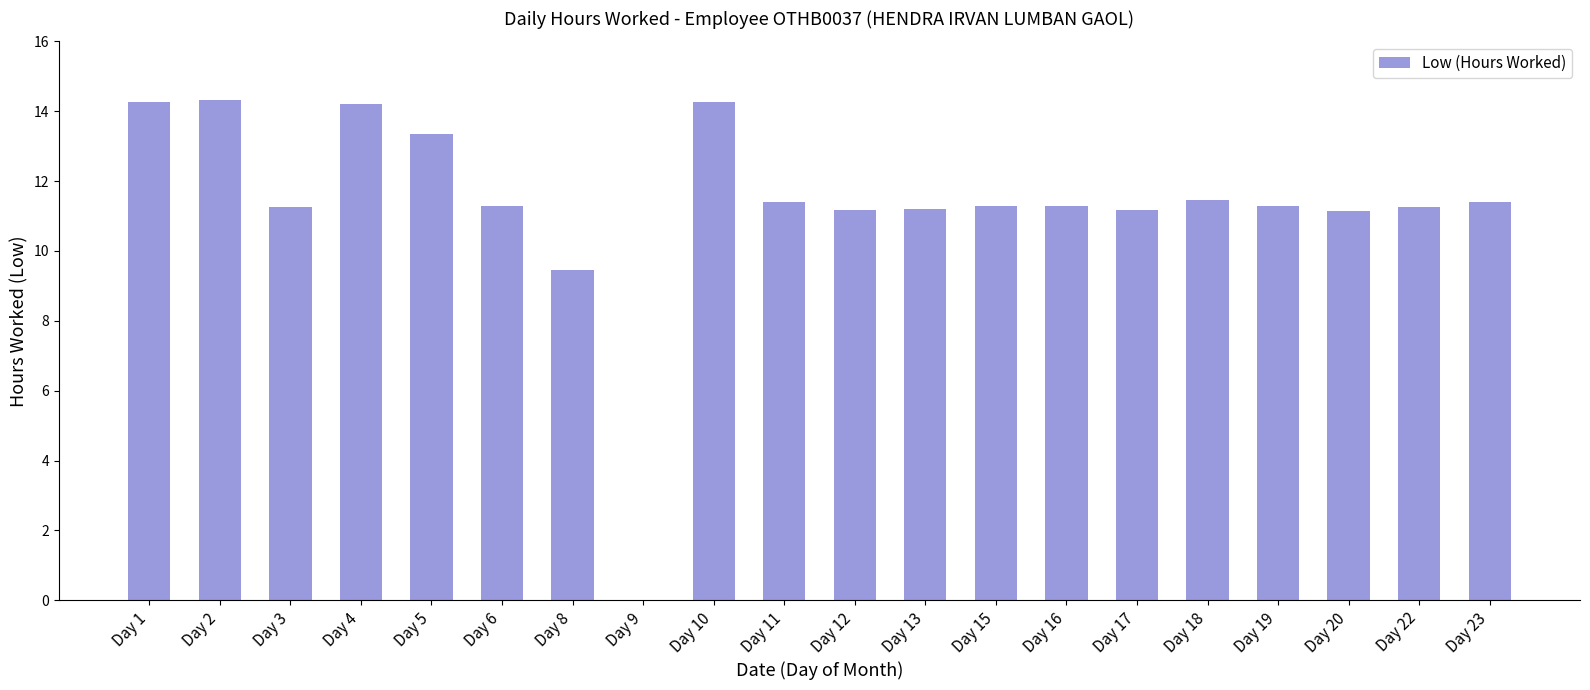

What is the ratio of the value at Day 23 to the value at Day 19?

1.0